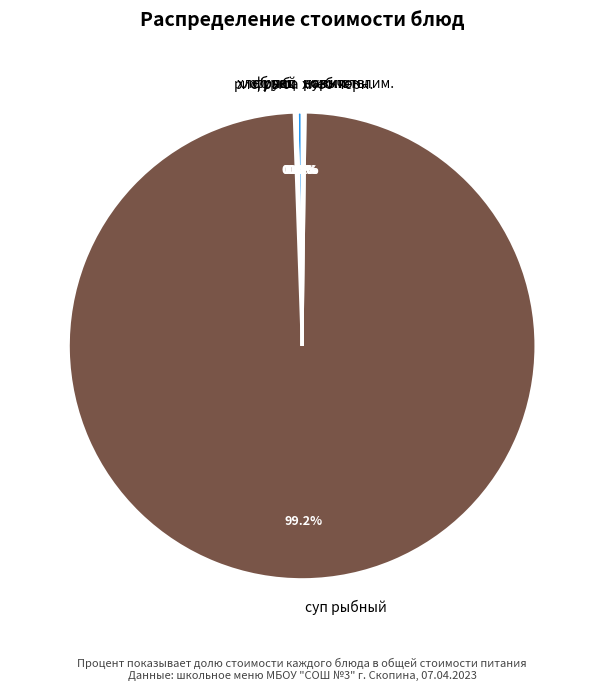

Which category has the biggest portion of the pie?

суп рыбный